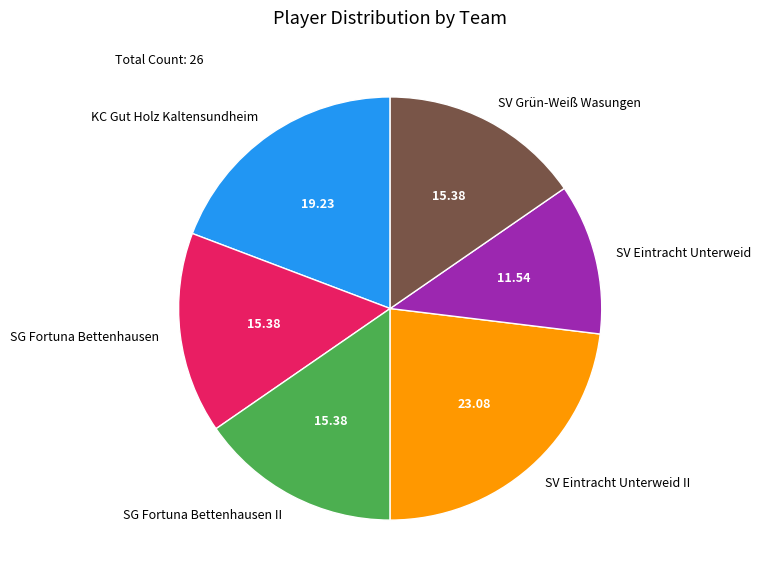

Does SV Eintracht Unterweid account for over 50% of the chart?

No